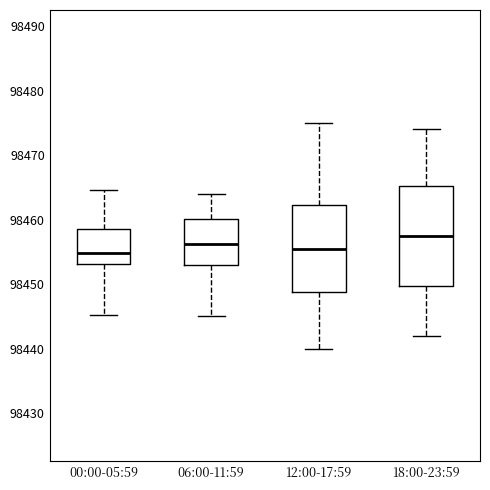

Which box has the highest median line?

18:00-23:59